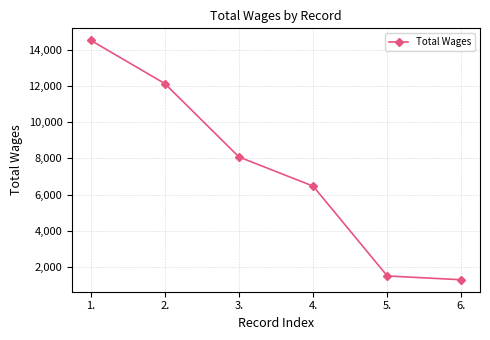

Count the number of categories in the chart.

6